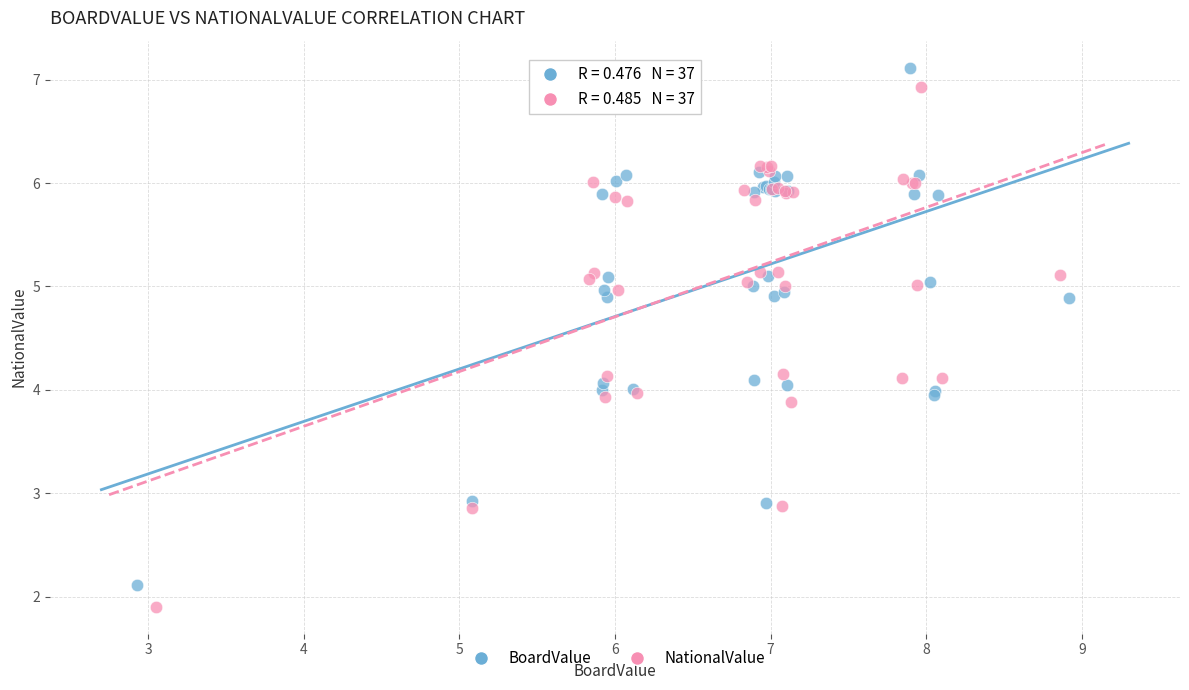

Which series contains the lowest Y value?

NationalValue